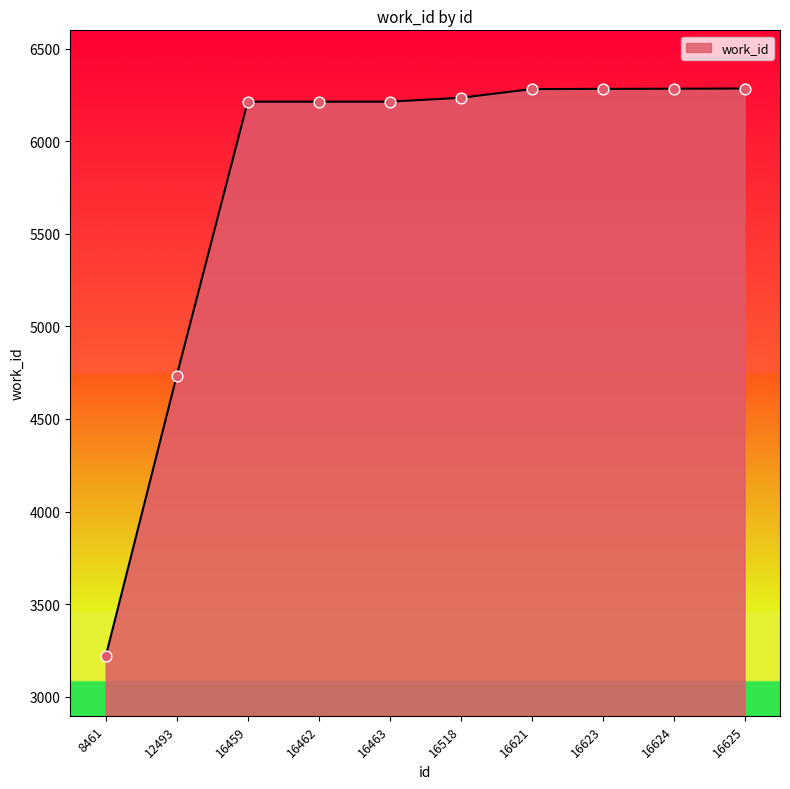

What is the ratio of the value at 16621 to the value at 16462?

1.0